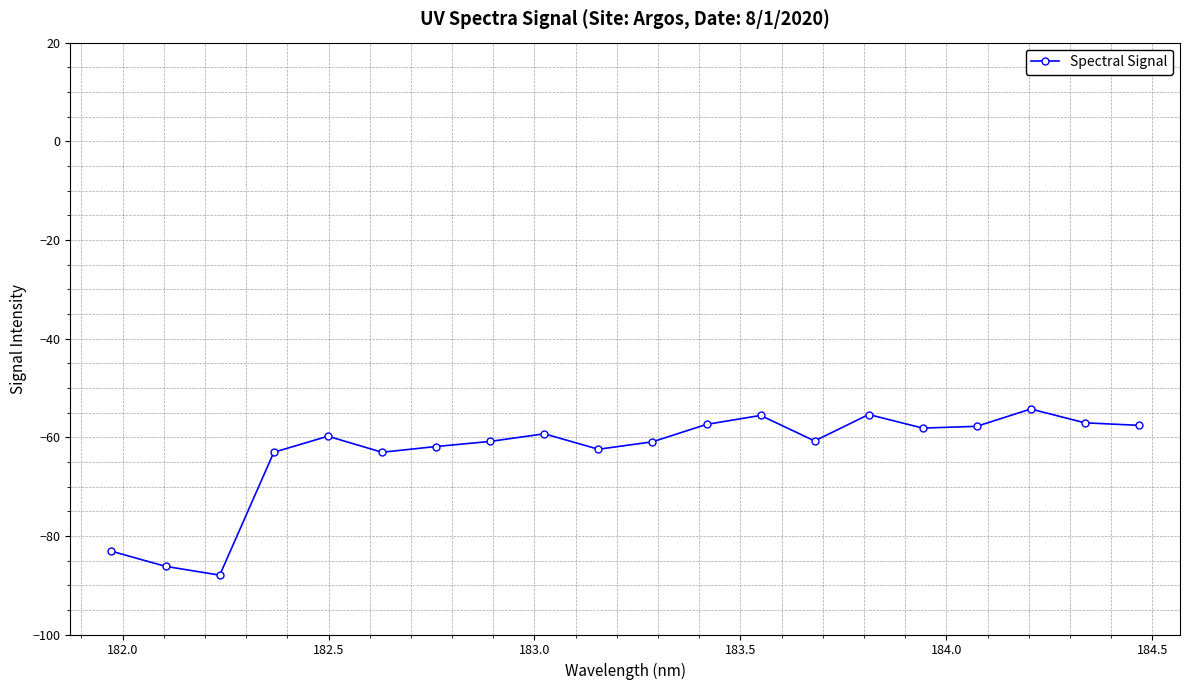

What is the average value?

-63.1